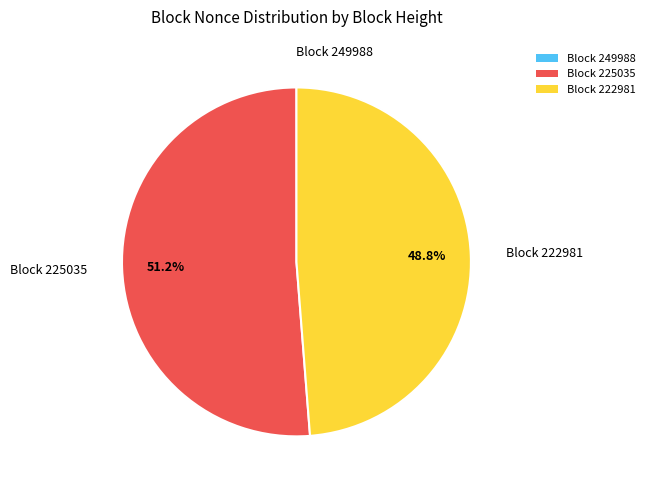

What is the total percentage of Block 225035 and Block 222981?

100.0%